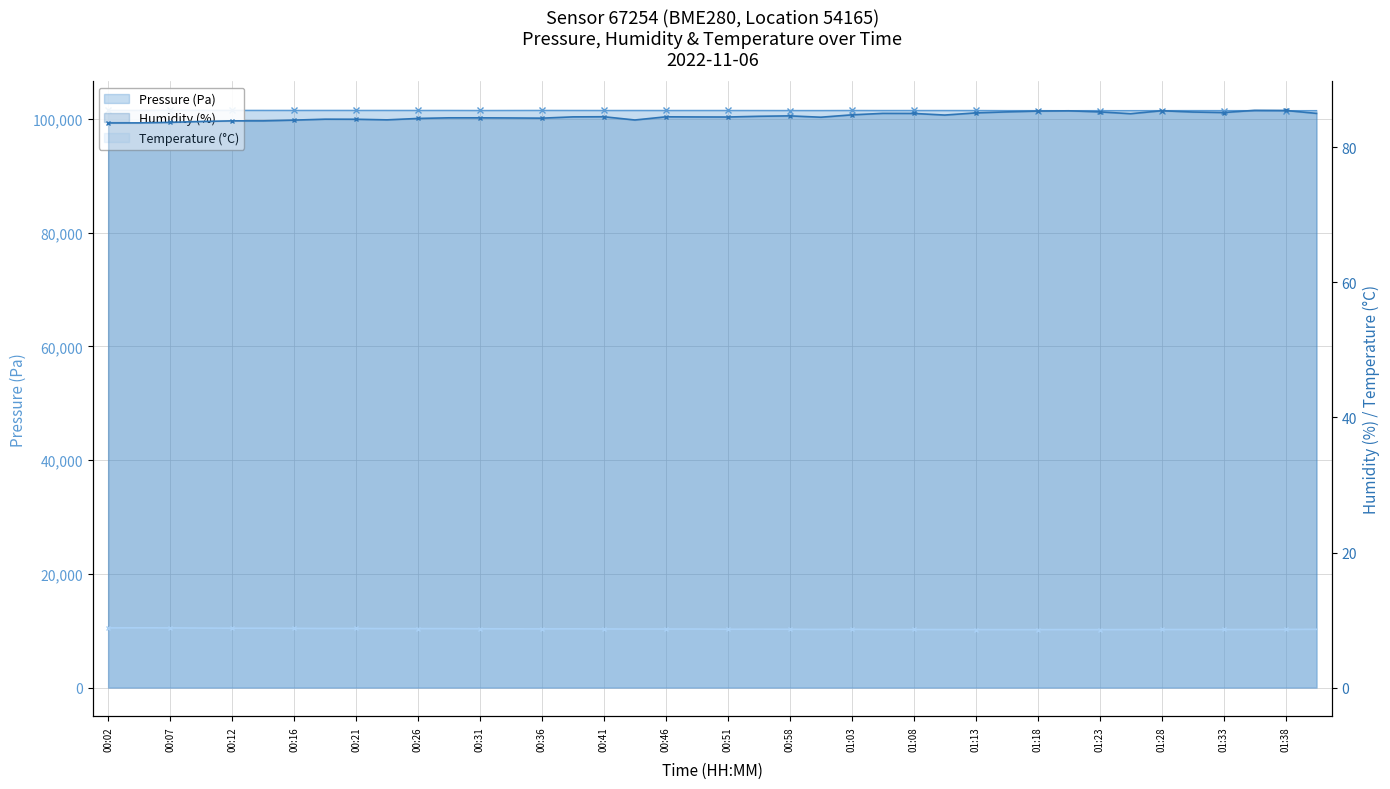

Where is pressure nearest to the value 101467?

01:01